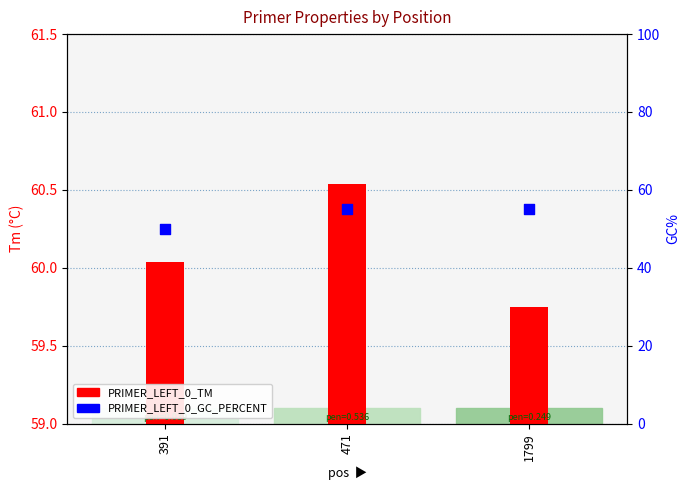

At how many categories does at least one series exceed 59?

3